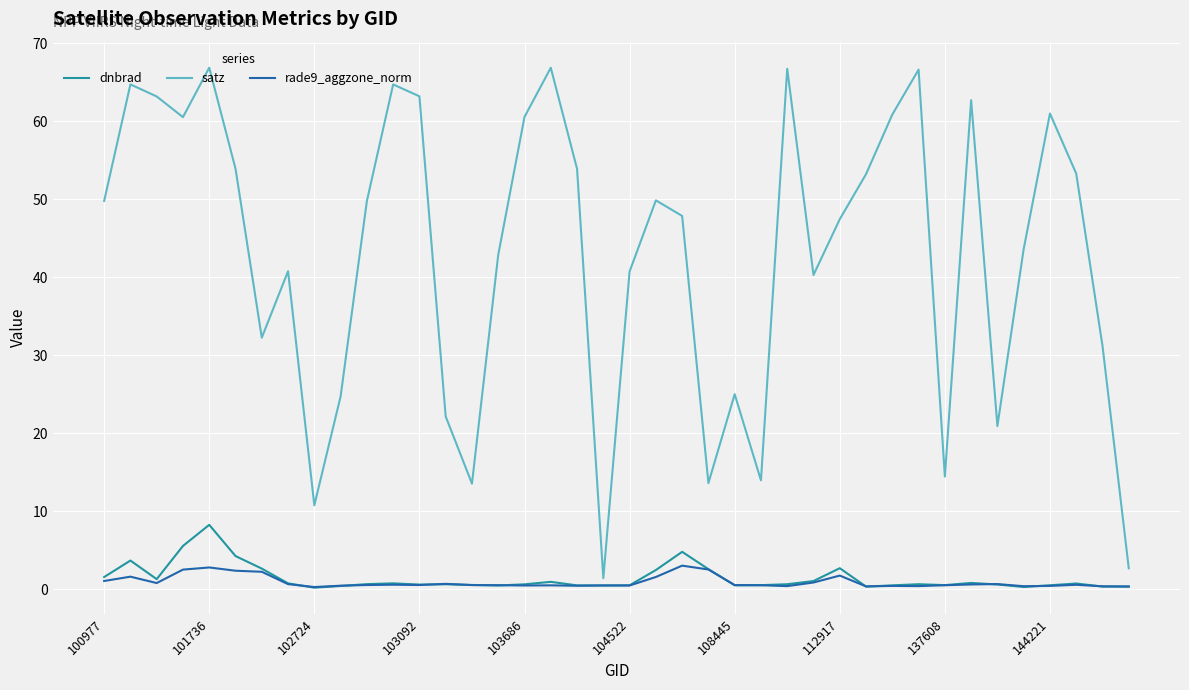

In rade9_aggzone_norm, how many points are higher than both neighbors (excluding endpoints)?

11